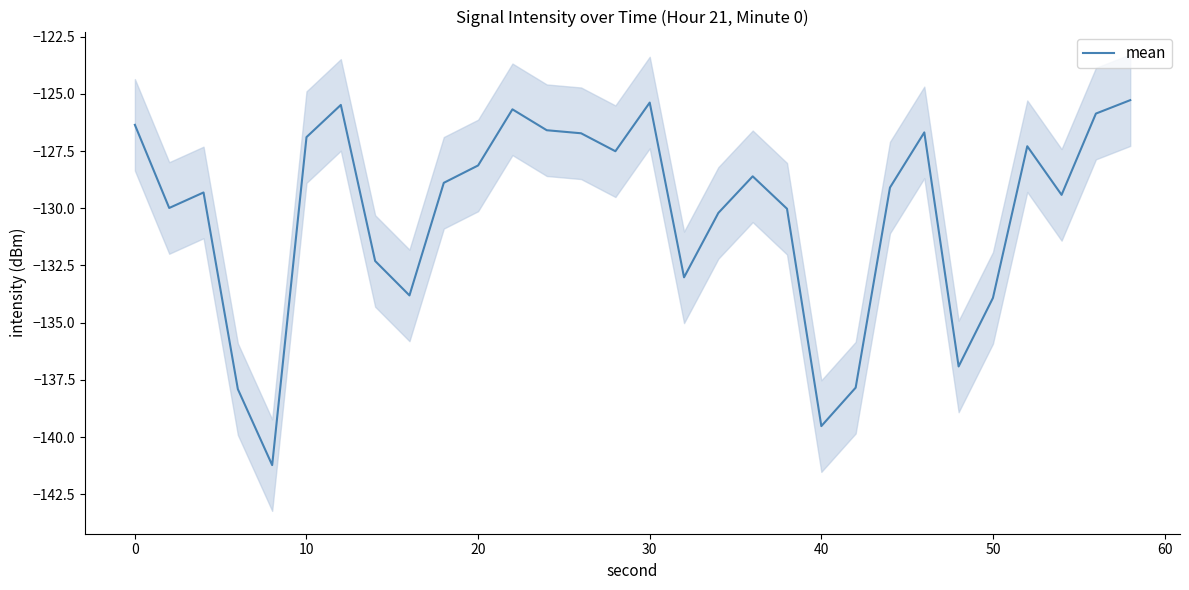

What is the greatest value displayed?

-125.3